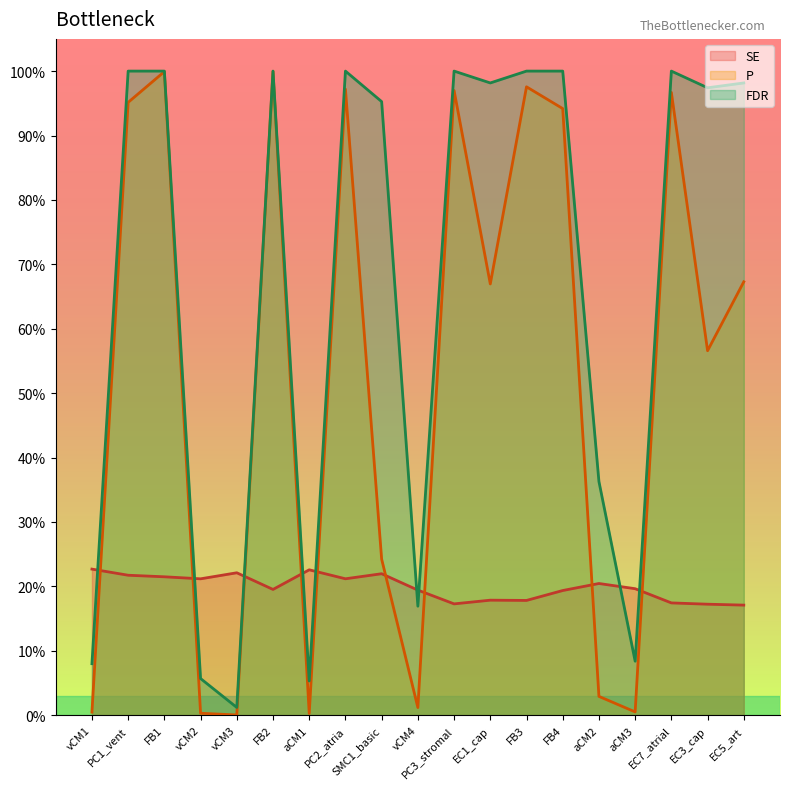

Rank the series by their average value, from lowest to highest.

SE, P, FDR